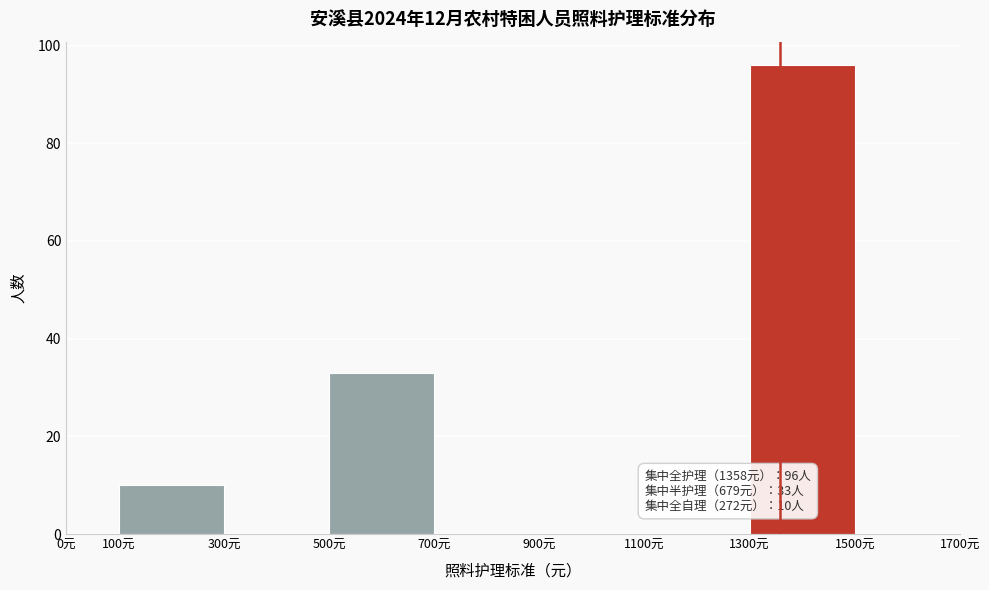

Over which range of the x-axis is the bar tallest?

1300 to 1500